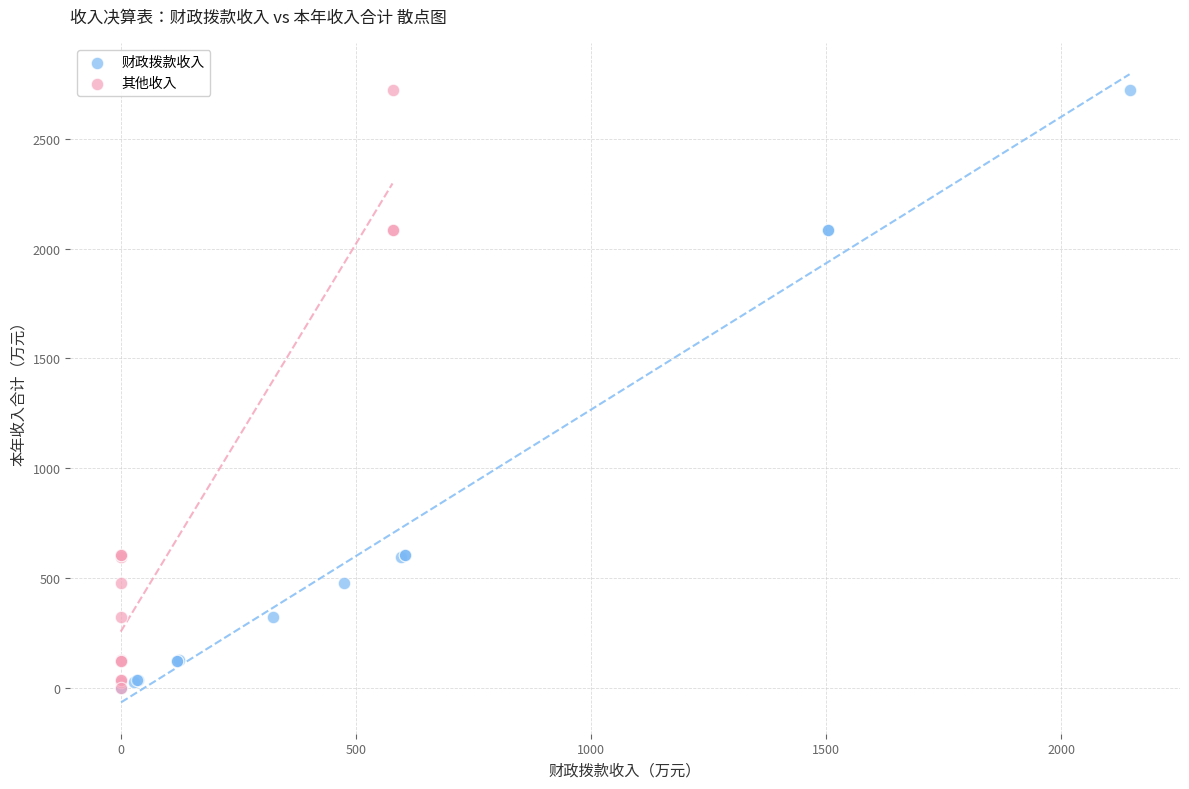

What are all the series names shown in the legend?

财政拨款收入, 其他收入